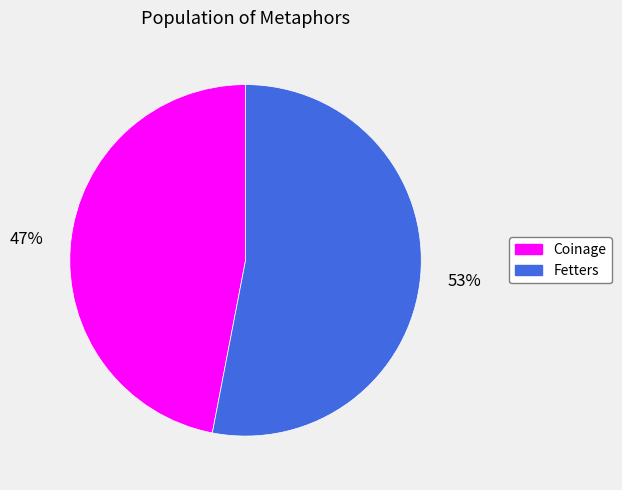

To the nearest percent, what is the difference between the Fetters and Coinage slice percentages?

6%